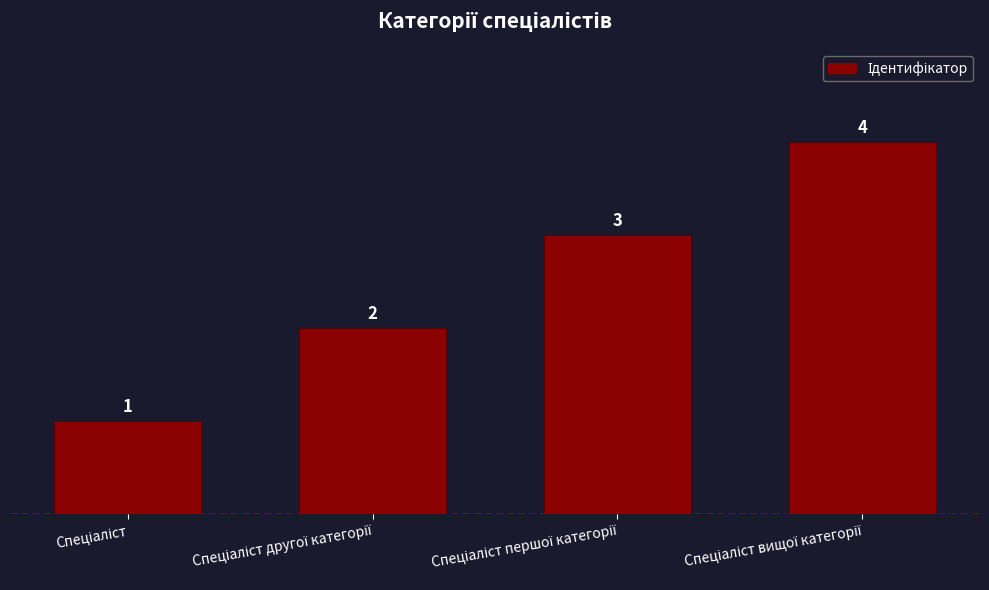

Reading left to right, list all the values displayed in this chart.

1	2	3	4